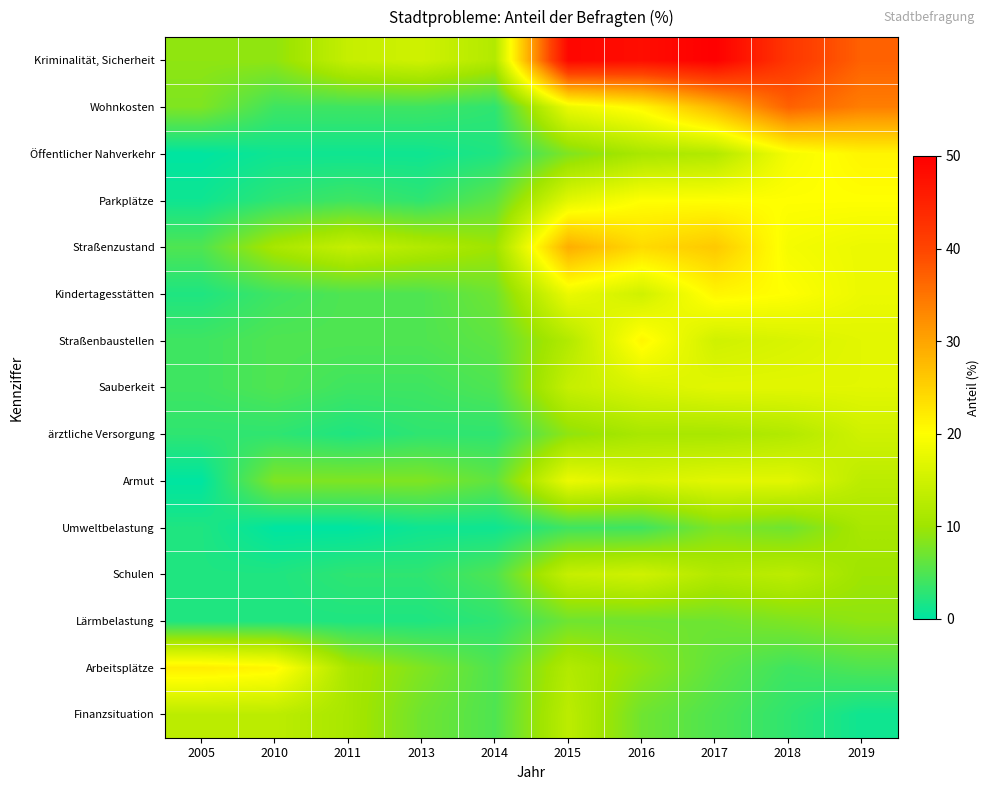

Which label corresponds to the smallest value in the chart?

2005